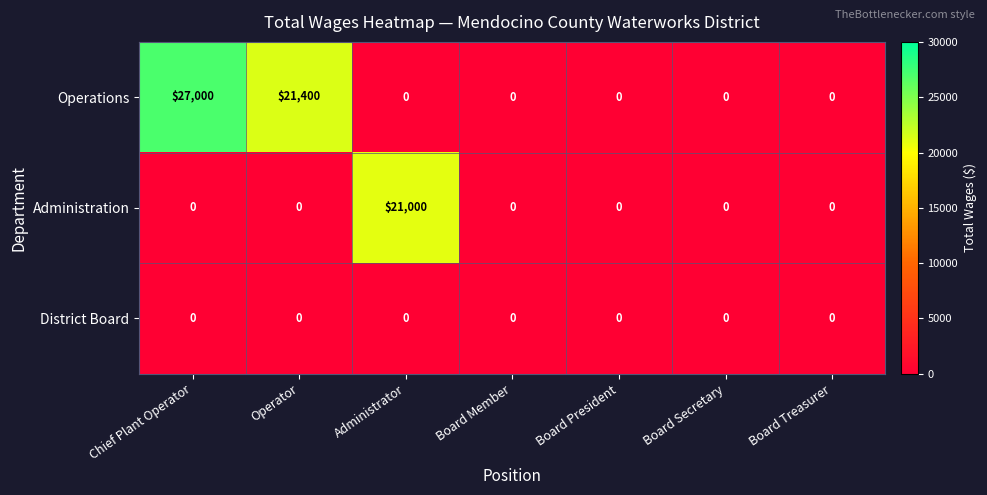

What is the total value across all series at Administrator?

21000